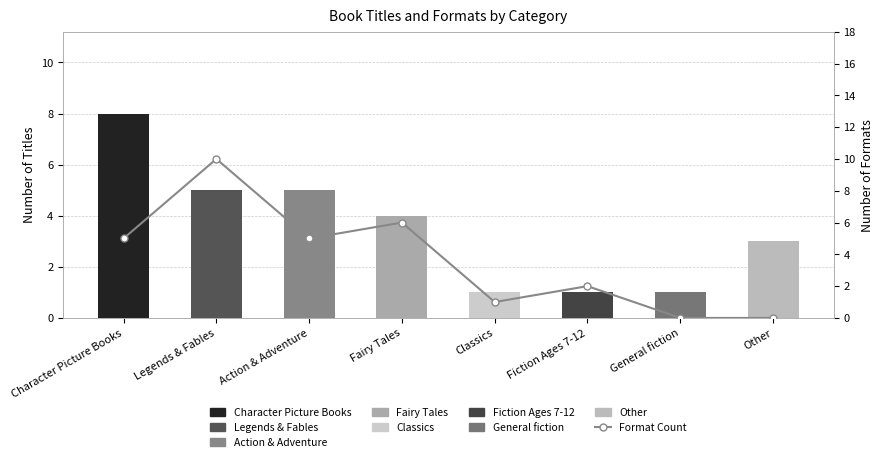

Reading left to right, list all the values displayed in this chart.

Book Count per Category: Character Picture Books=8	Legends & Fables=5	Action & Adventure=5	Fairy Tales=4	Classics=1	Fiction Ages 7-12=1	General fiction=1	Other=3
Format Count: Character Picture Books=5	Legends & Fables=10	Action & Adventure=5	Fairy Tales=6	Classics=1	Fiction Ages 7-12=2	General fiction=0	Other=0